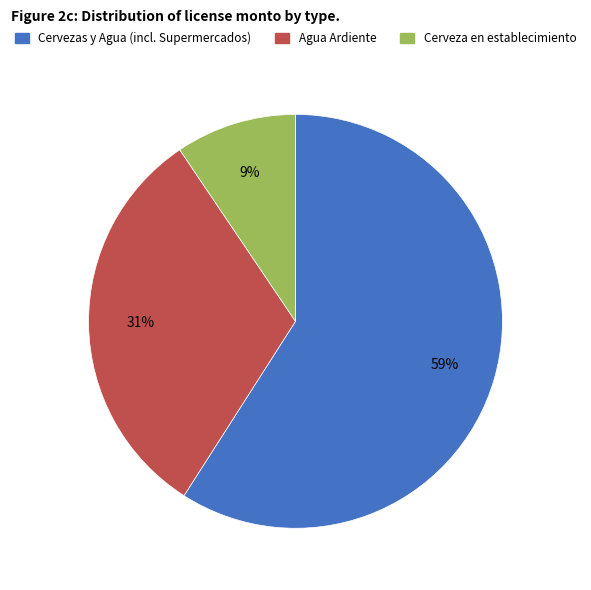

To the nearest percent, what is the average slice percentage?

33%